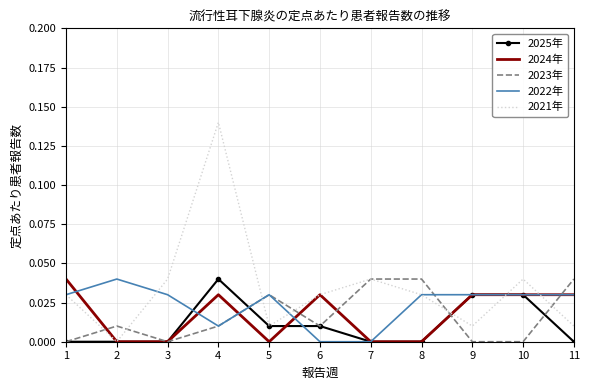

At which category does 2024年 reach its first local peak?

4